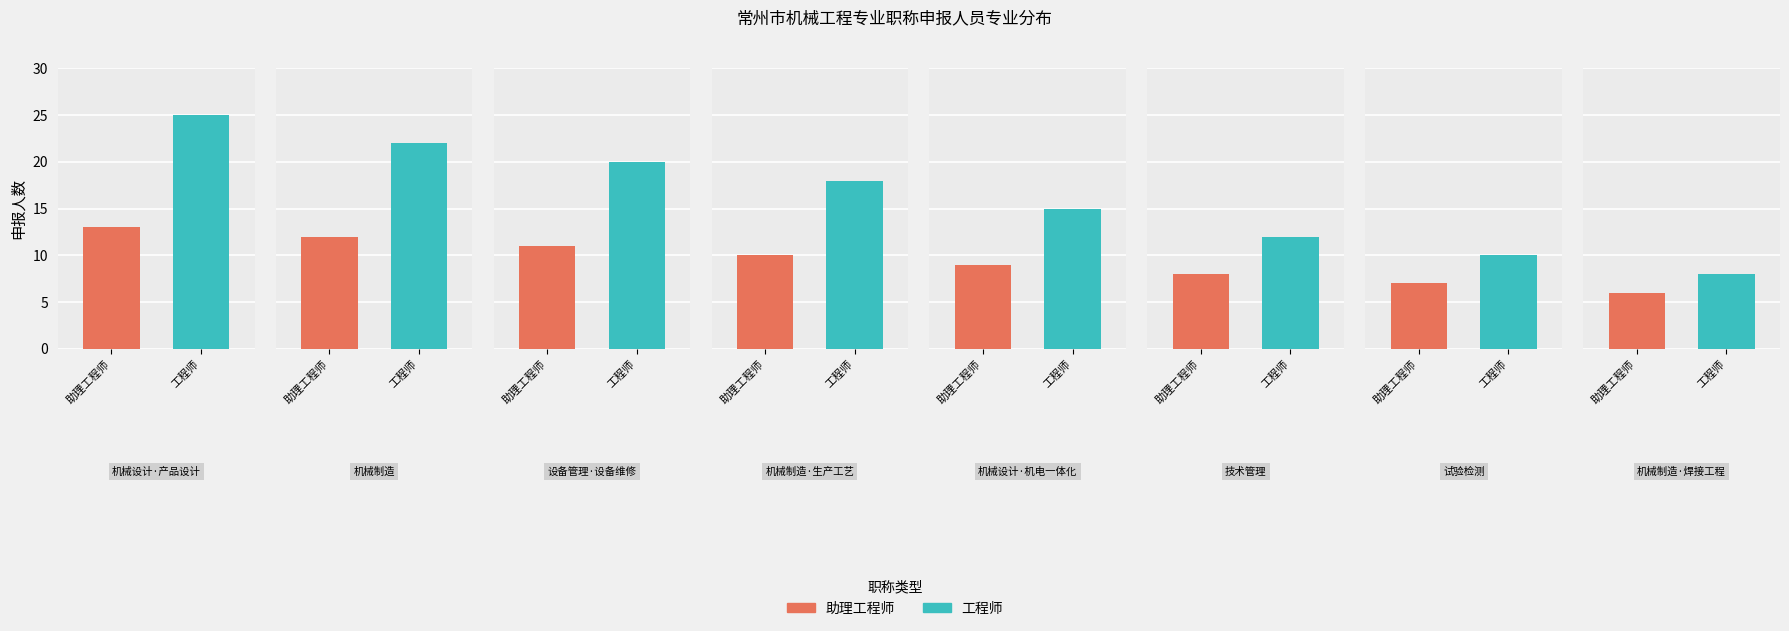

At which category does the chart reach its minimum across all series?

机械制造·焊接工程